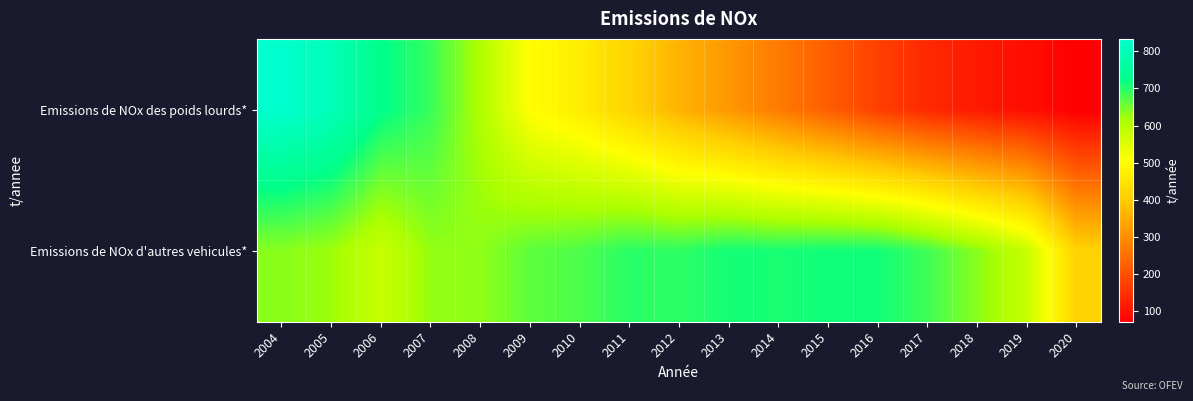

Which category has the lowest value across all series?

2020